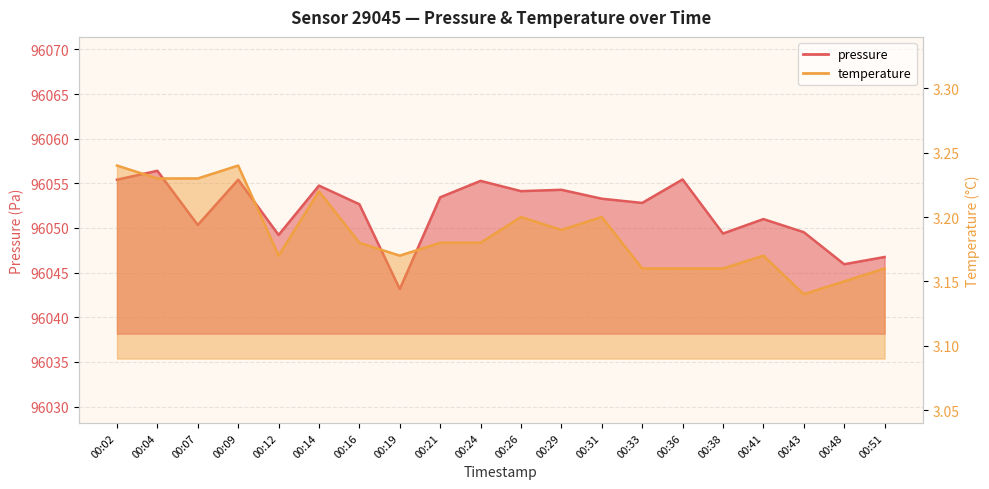

How many temperature values are between 3 and 4?

20